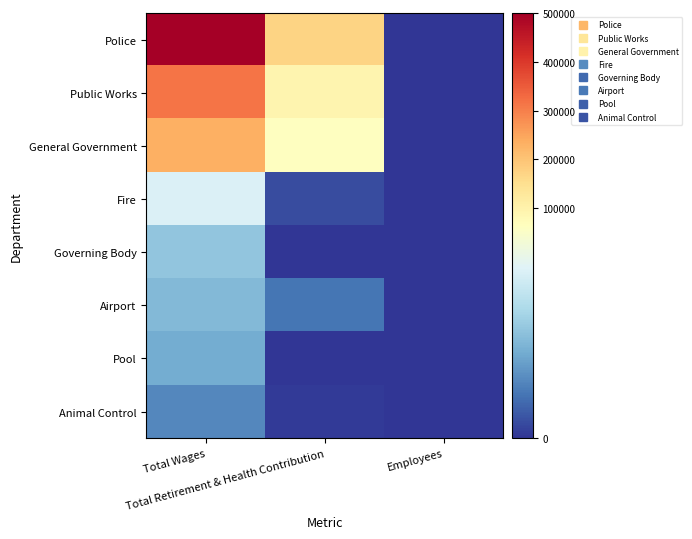

At Employees, list the series in order from smallest to largest.

Airport, Animal Control, Fire, General Government, Governing Body, Public Works, Police, Pool